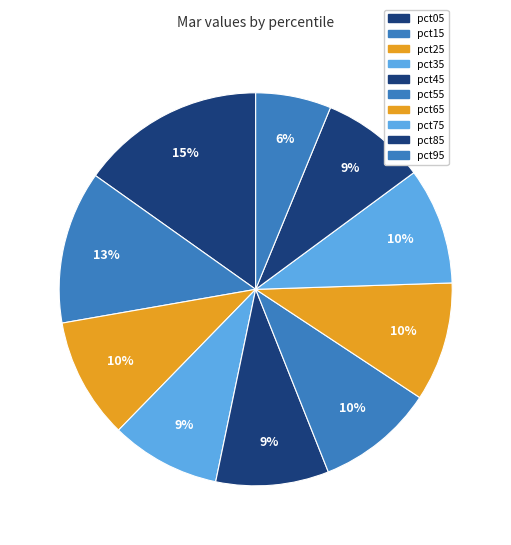

Rank the categories by value from highest to lowest.

pct05, pct15, pct25, pct65, pct55, pct75, pct45, pct35, pct85, pct95